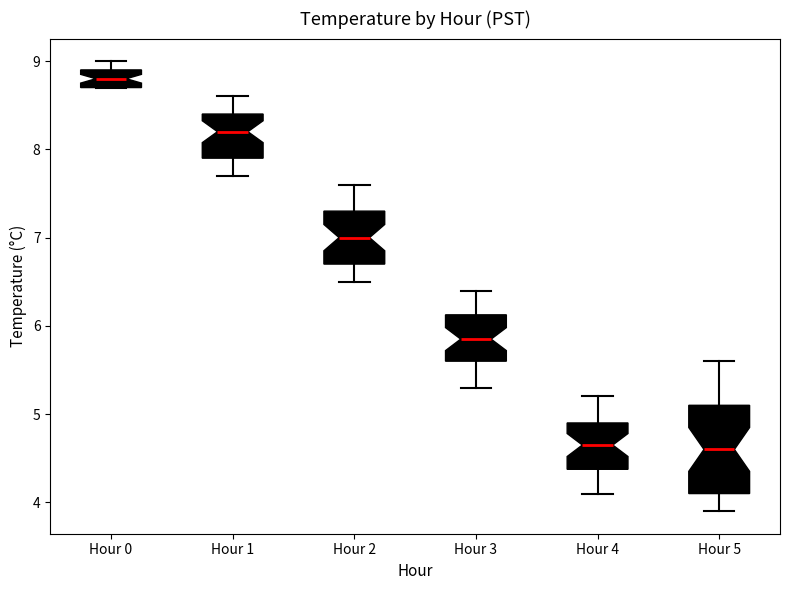

Which box's median line is the highest?

Hour 0